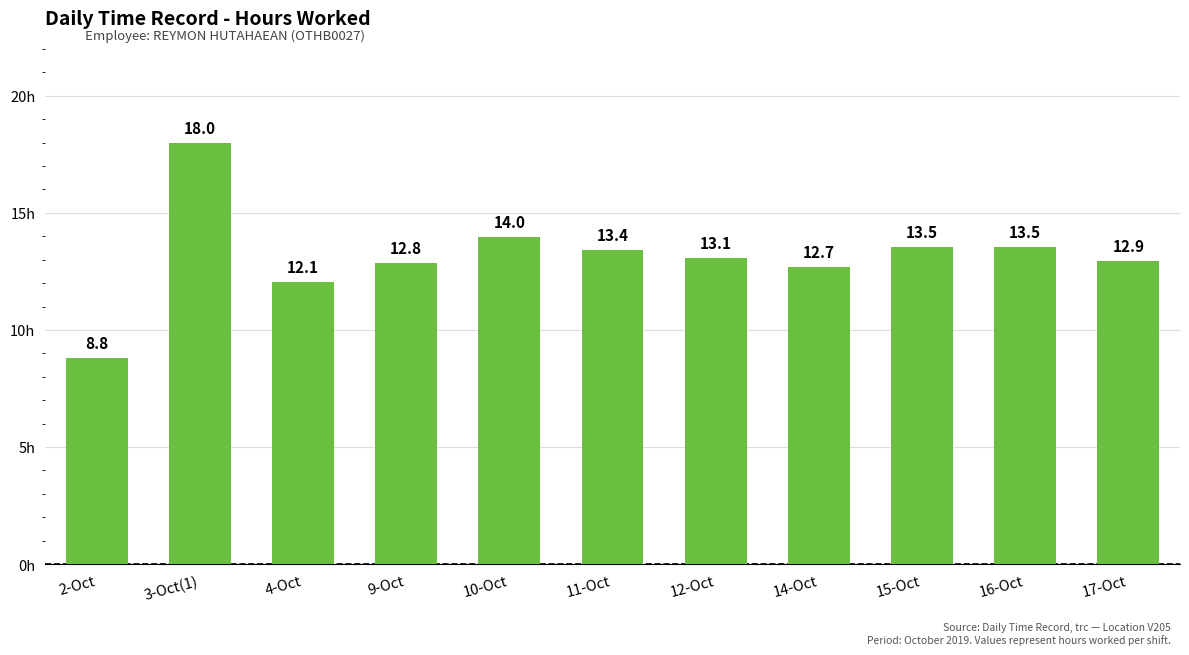

What is the label of the 11th bar from the left?

17-Oct